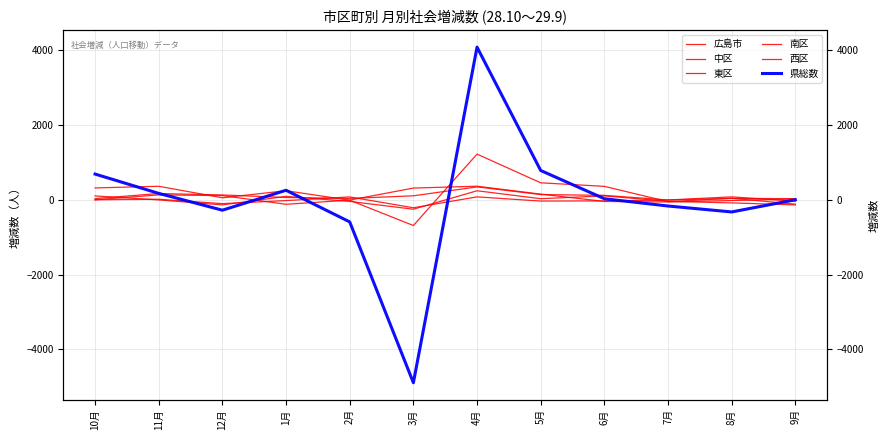

At which label does 東区 first exceed -1?

10月